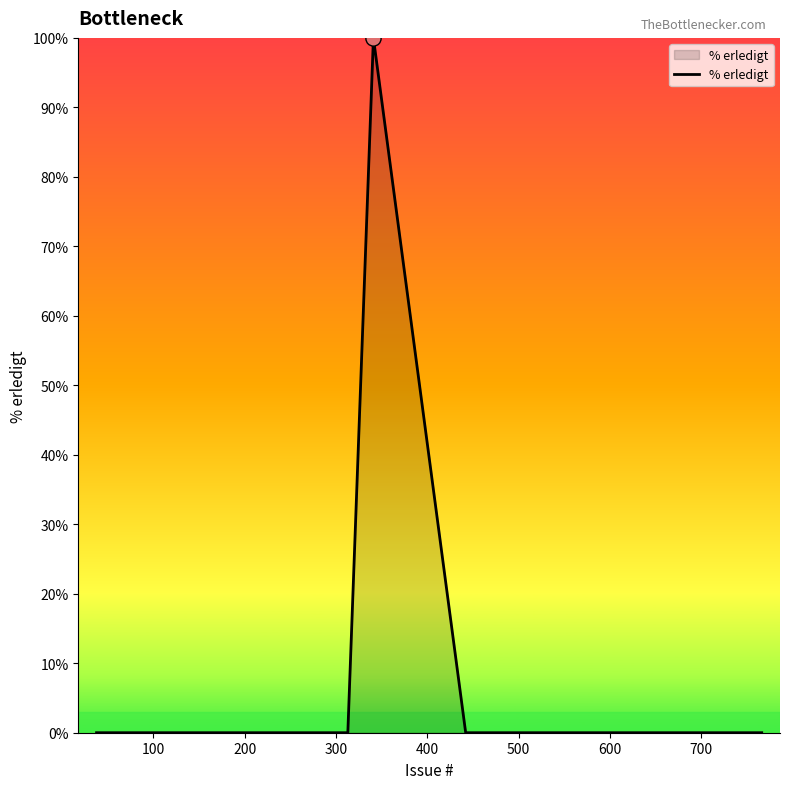

What is the greatest value displayed?

100